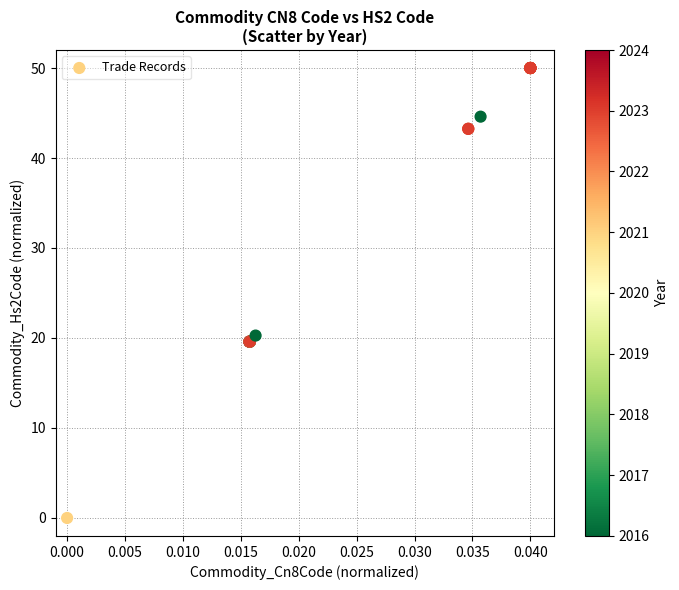

What Y value in the scatter plot is closest to 25?

20.3